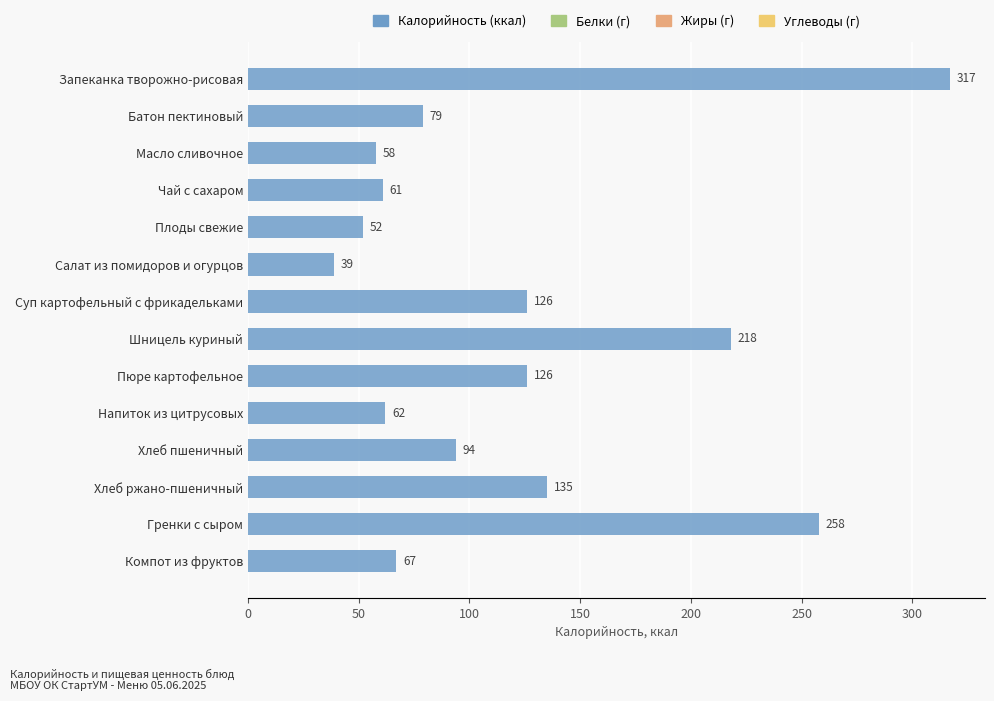

What is the label of the 10th bar from the bottom?

Плоды свежие